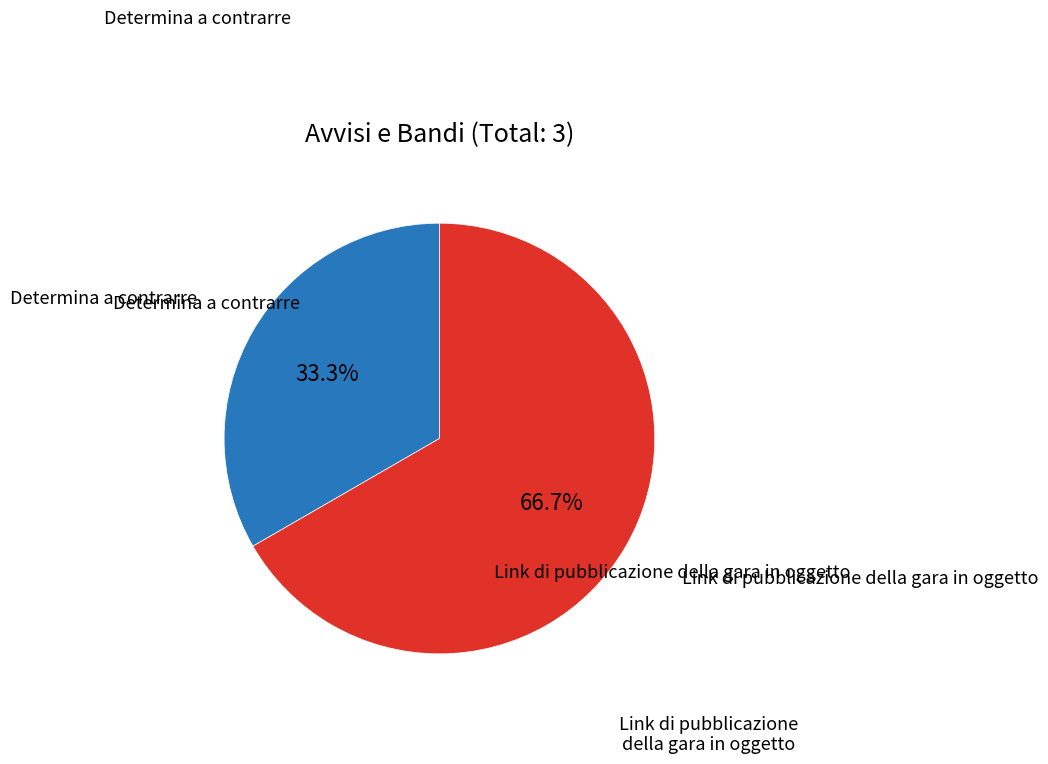

Is there any slice that represents more than half of the pie?

Yes